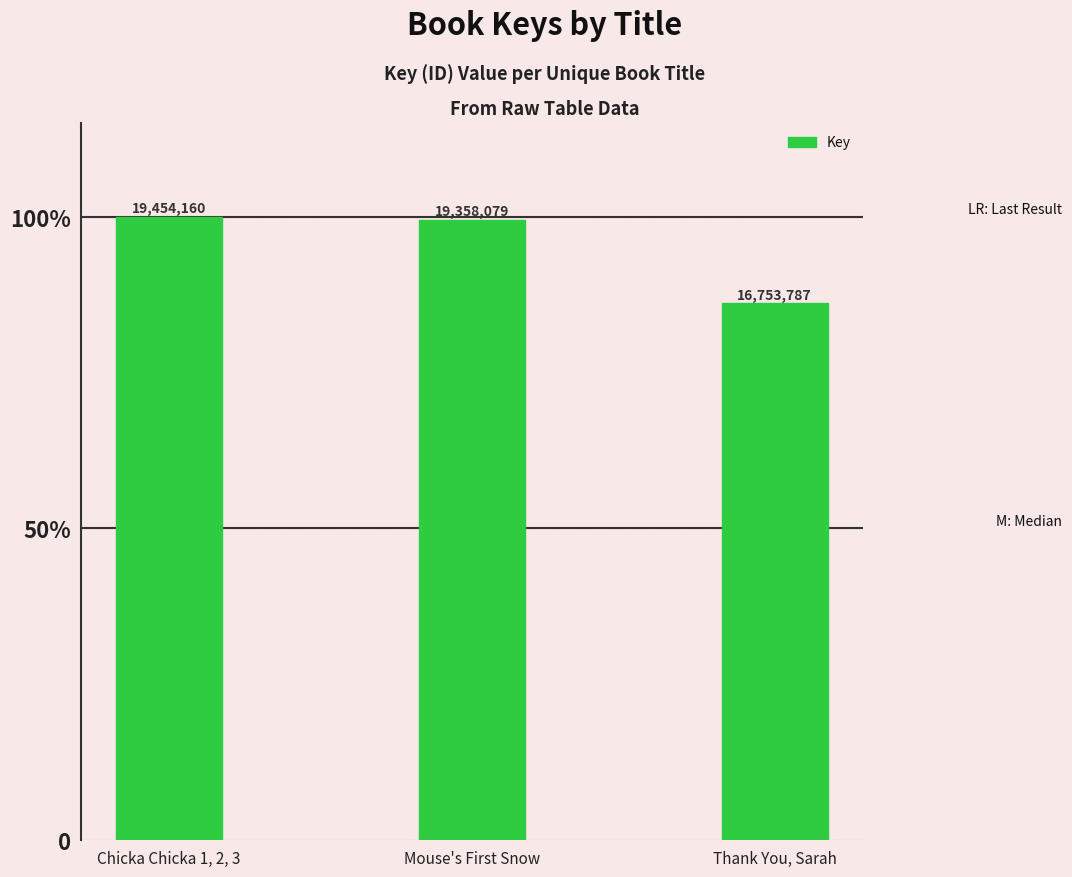

List the labels in order of value, smallest first.

Thank You, Sarah, Mouse's First Snow, Chicka Chicka 1, 2, 3